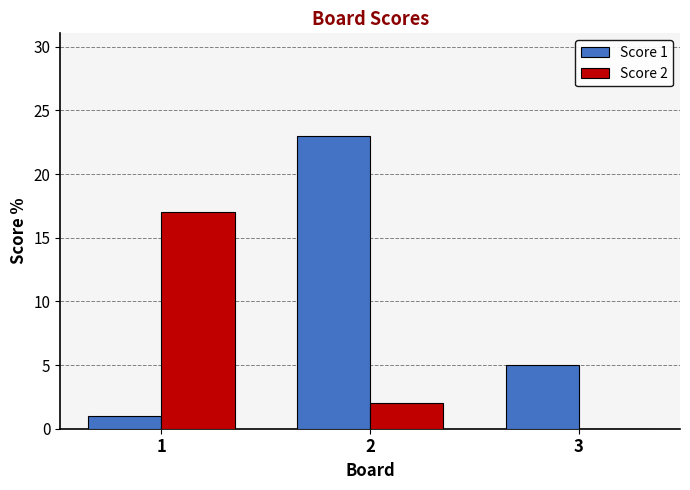

What is the sum of all Score 1 values?

29